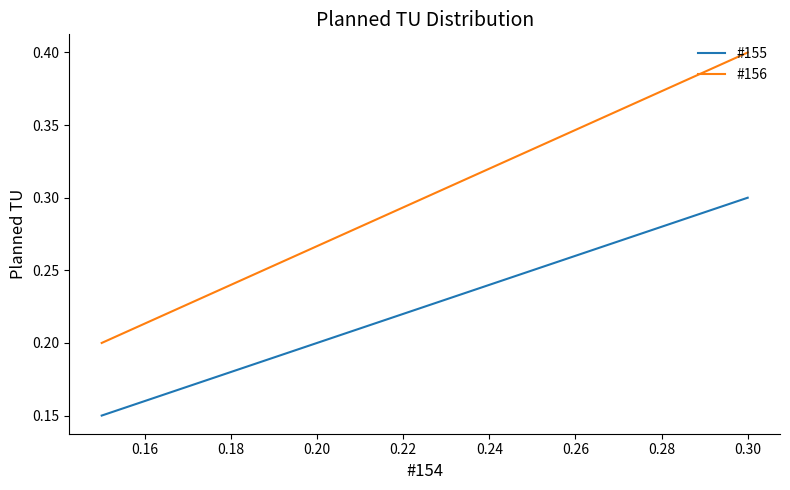

What are all the series names shown in the legend?

#155, #156